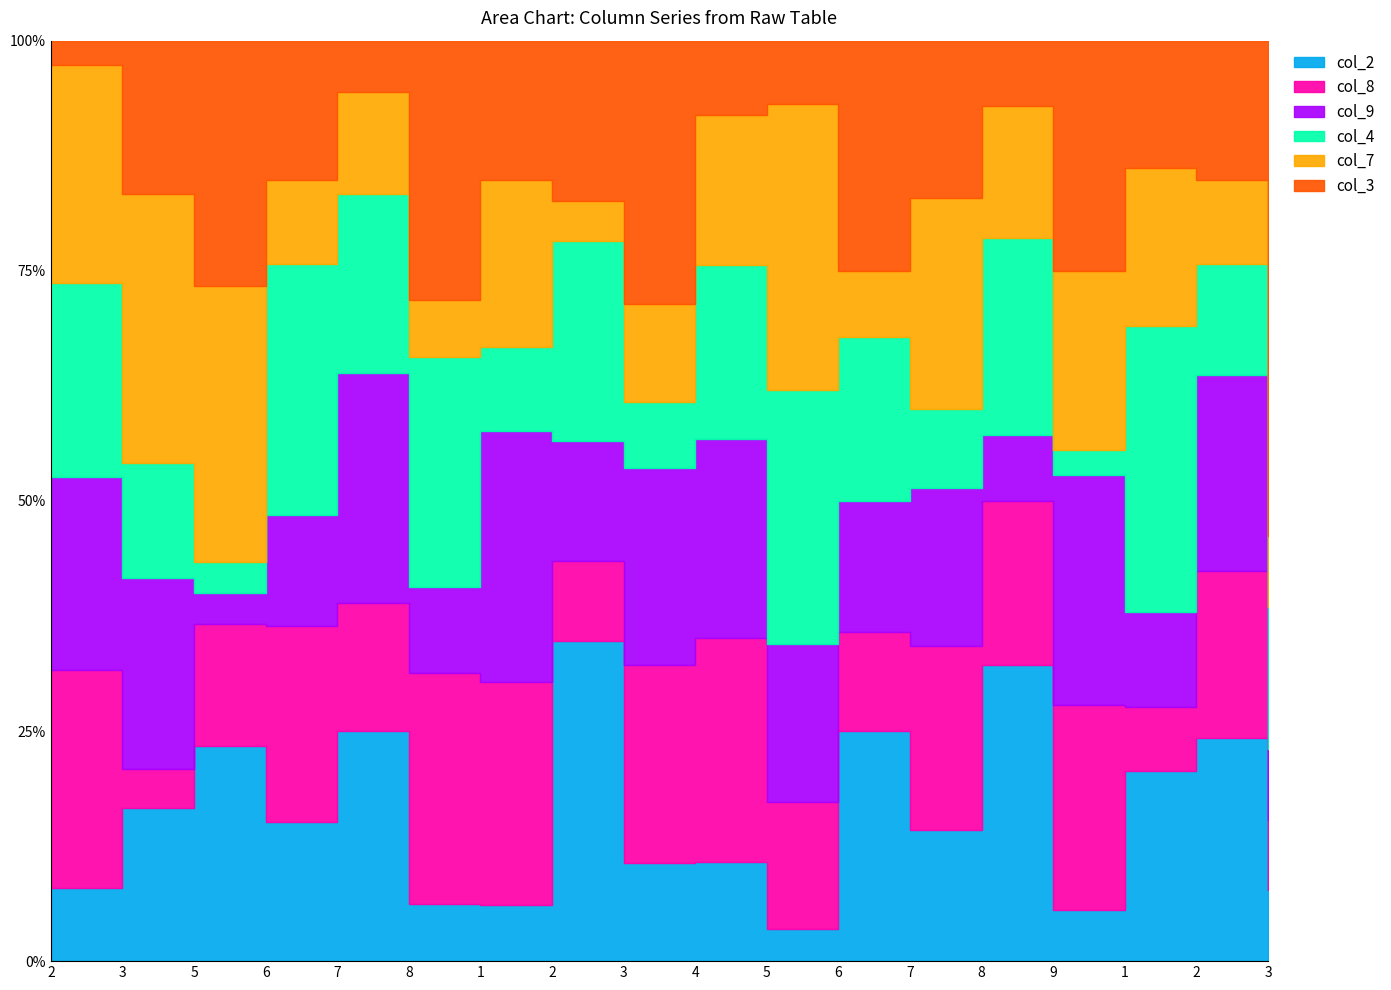

How many interior local peaks does the col_4 series have?

6